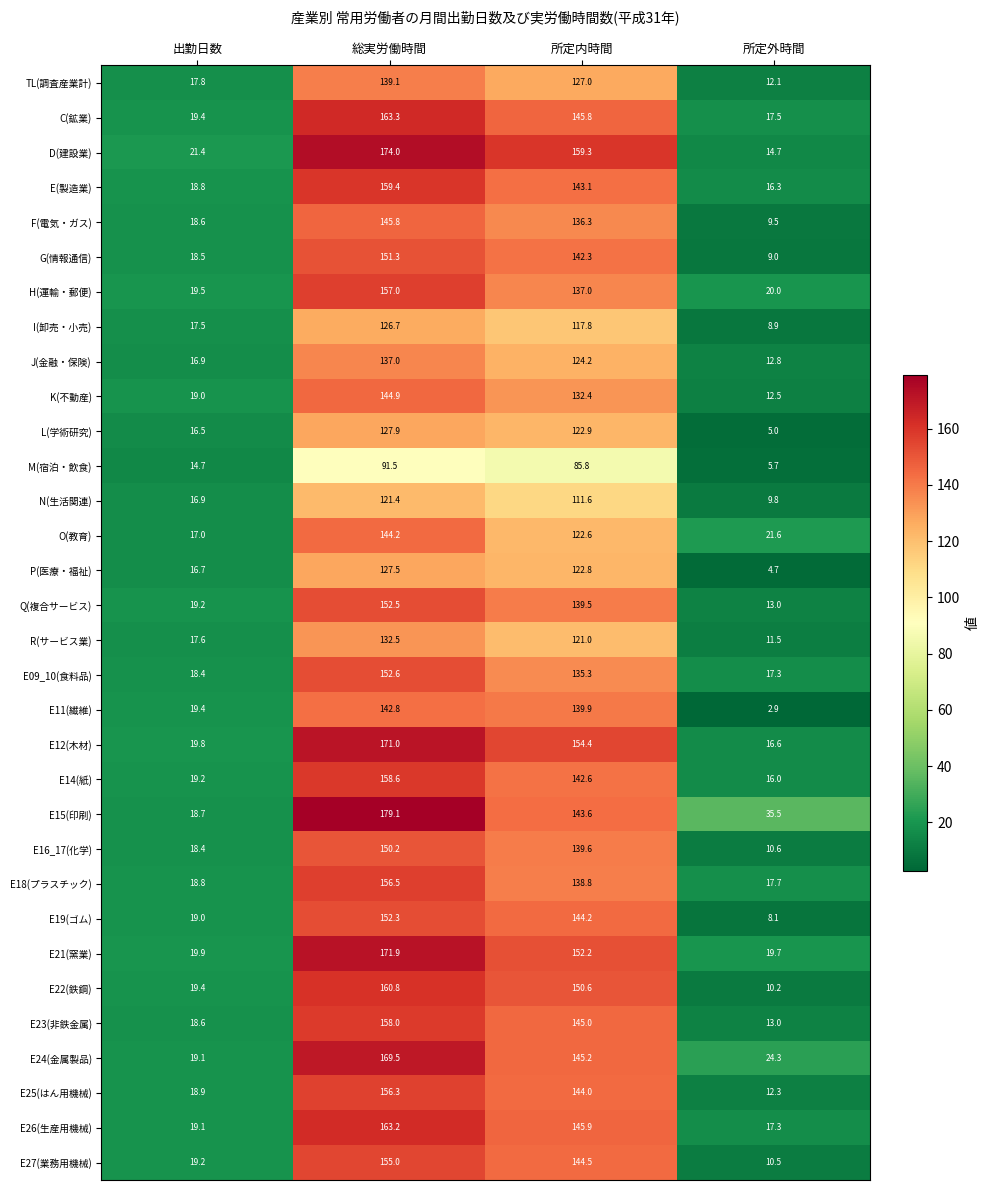

Which series has the widest spread of values?

E15(印刷)